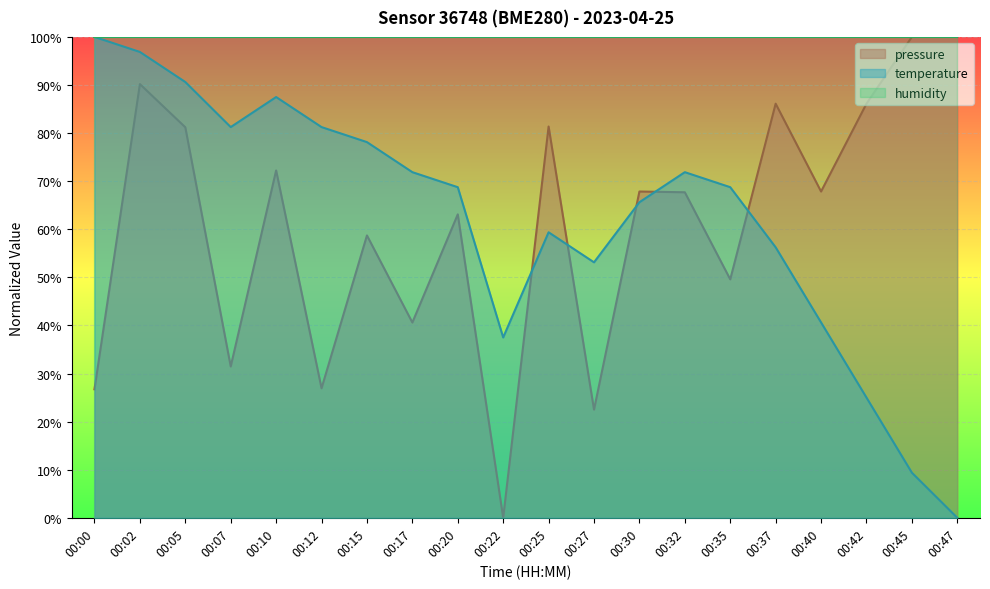

How many categories are shown in the chart?

20